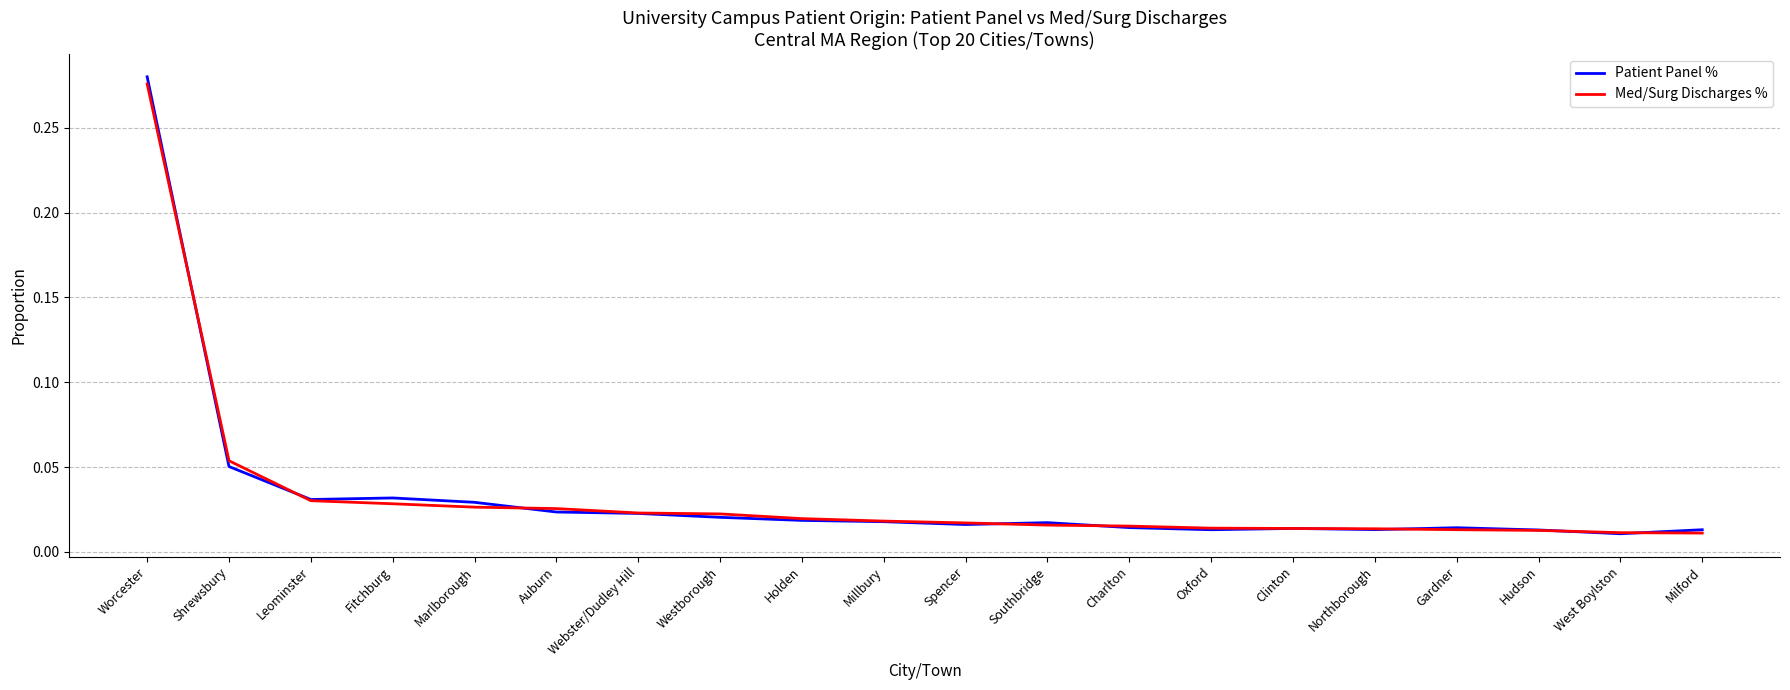

Is this an area chart (filled region under the line)?

No